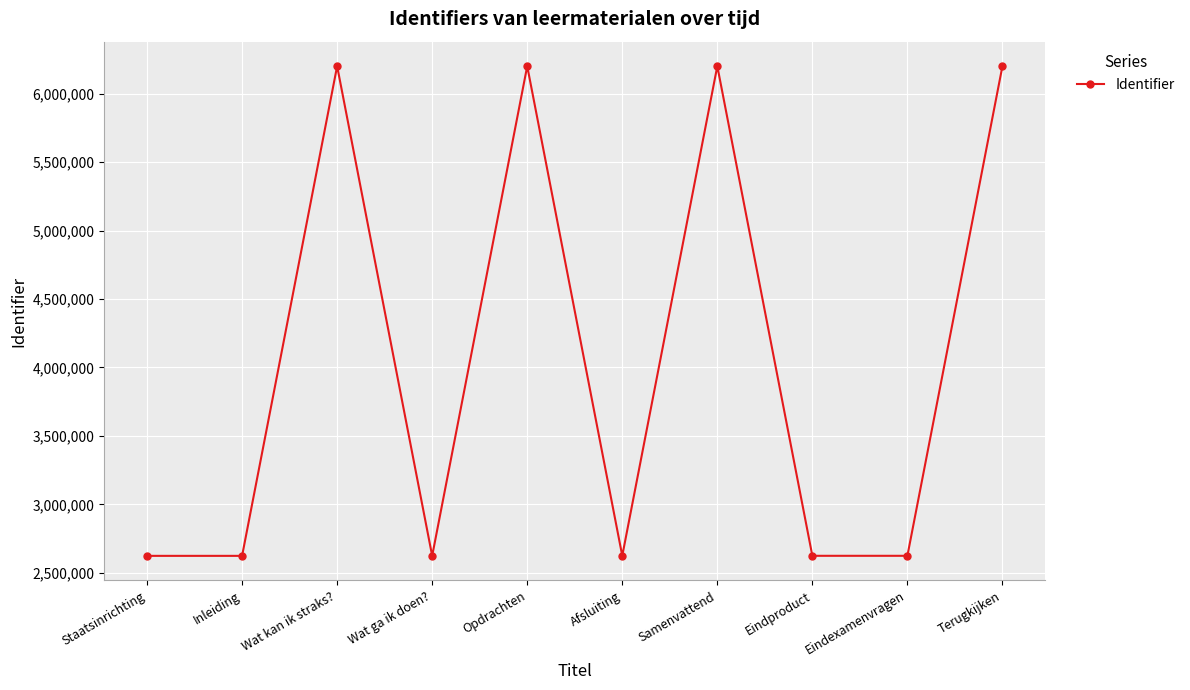

The chart shows a value of 6200088 at Samenvattend. True or false?

True